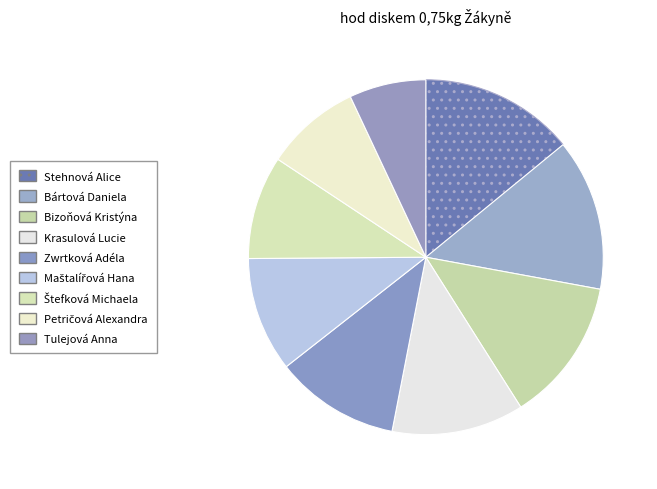

How many segments does this pie chart have?

9